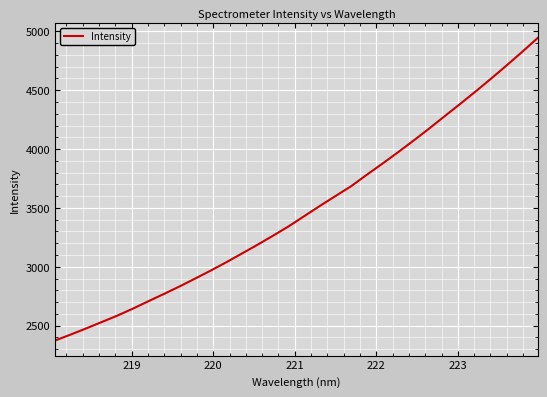

What is the difference between the maximum and minimum values?

2570.2